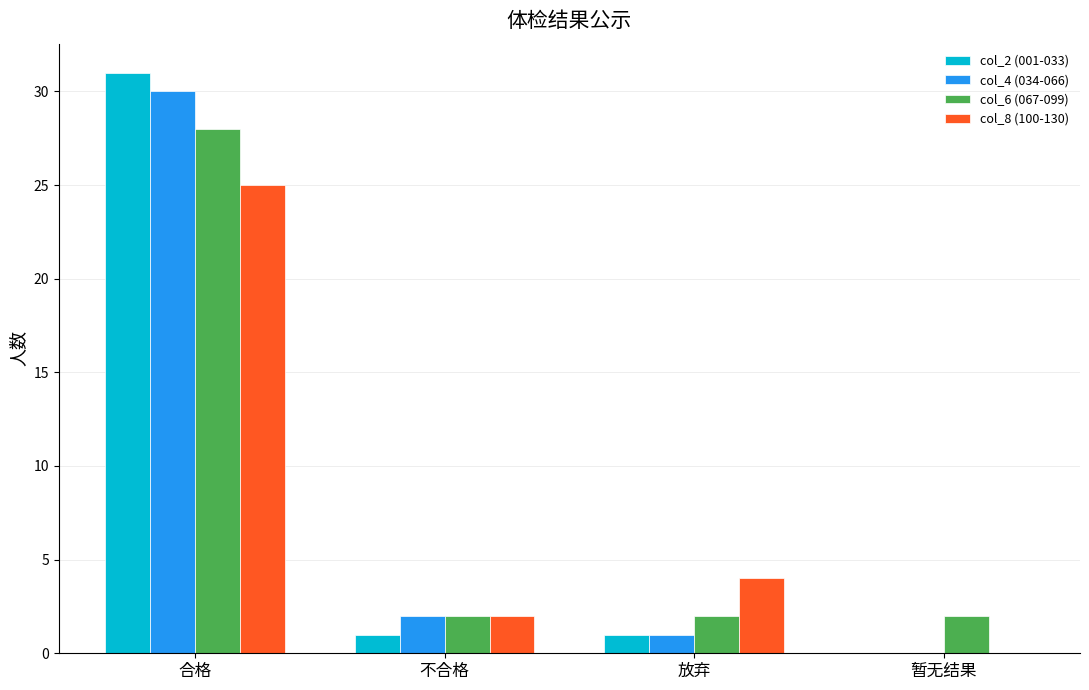

Reading left to right, extract all data points from this chart.

col_2 (001-033): 合格=31	不合格=1	放弃=1	暂无结果=0
col_4 (034-066): 合格=30	不合格=2	放弃=1	暂无结果=0
col_6 (067-099): 合格=28	不合格=2	放弃=2	暂无结果=2
col_8 (100-130): 合格=25	不合格=2	放弃=4	暂无结果=0